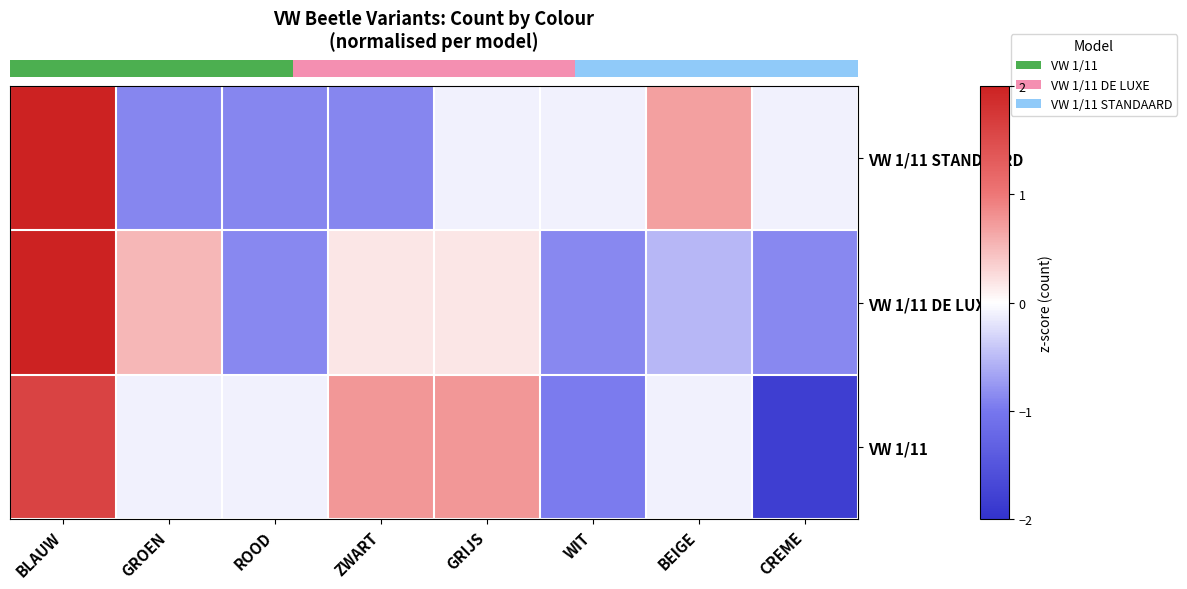

Rank the series by their average value, from highest to lowest.

row_0, row_2, row_1